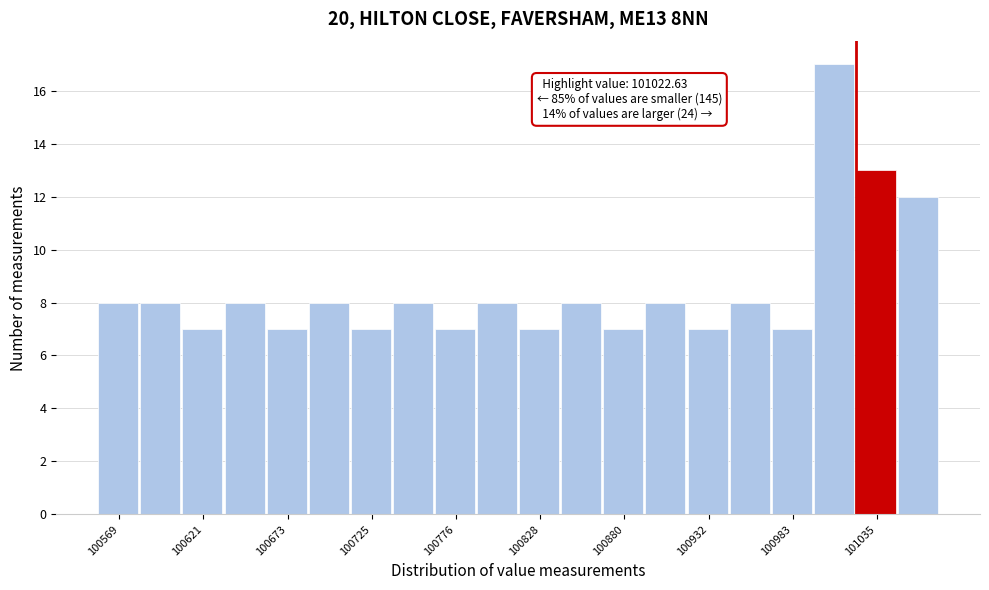

Read against the x-axis, roughly where is the centre of the tallest bar?

101010